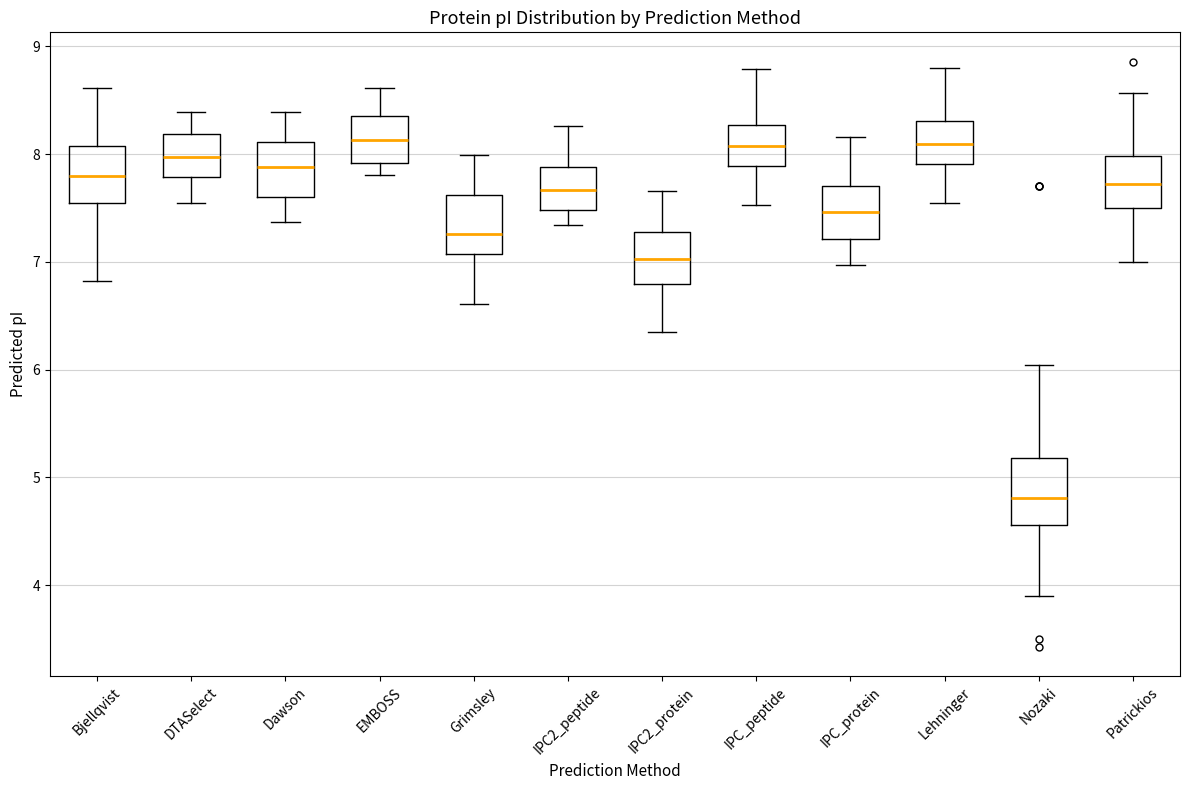

Reading left to right, transcribe this box plot: for each box, give where its median line is, the range the box spans, and where its two whiskers end, as read against the y-axis. The values are not printed on the chart, so give them approximately, as read against the axis.

Bjellqvist: median 7.8, box 7.5 to 8.1, whiskers 6.8 to 8.6
DTASelect: median 8.0, box 7.8 to 8.2, whiskers 7.5 to 8.4
Dawson: median 7.9, box 7.6 to 8.1, whiskers 7.4 to 8.4
EMBOSS: median 8.1, box 7.9 to 8.3, whiskers 7.8 to 8.6
Grimsley: median 7.3, box 7.1 to 7.6, whiskers 6.6 to 8.0
IPC2_peptide: median 7.7, box 7.5 to 7.9, whiskers 7.3 to 8.3
IPC2_protein: median 7.0, box 6.8 to 7.3, whiskers 6.4 to 7.7
IPC_peptide: median 8.1, box 7.9 to 8.3, whiskers 7.5 to 8.8
IPC_protein: median 7.5, box 7.2 to 7.7, whiskers 7.0 to 8.2
Lehninger: median 8.1, box 7.9 to 8.3, whiskers 7.5 to 8.8
Nozaki: median 4.8, box 4.6 to 5.2, whiskers 3.9 to 6.0
Patrickios: median 7.7, box 7.5 to 8.0, whiskers 7.0 to 8.6